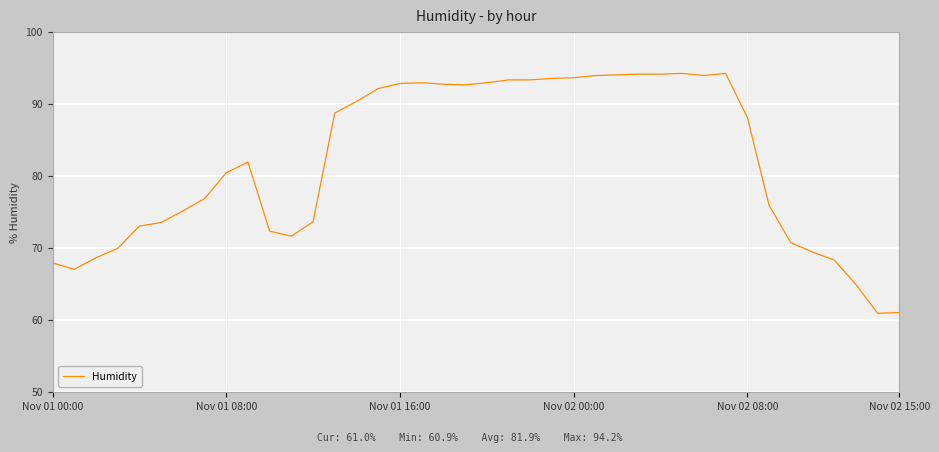

What is the smallest value displayed?

60.9